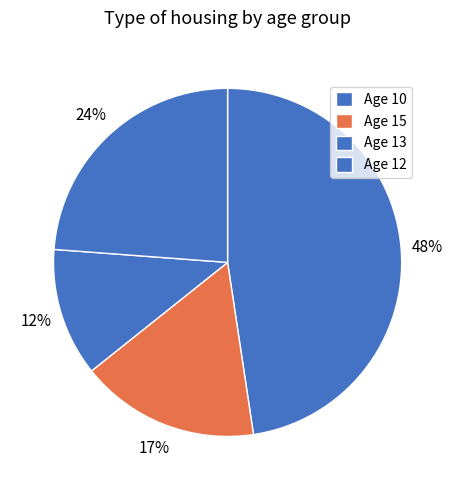

How many segments does this pie chart have?

4